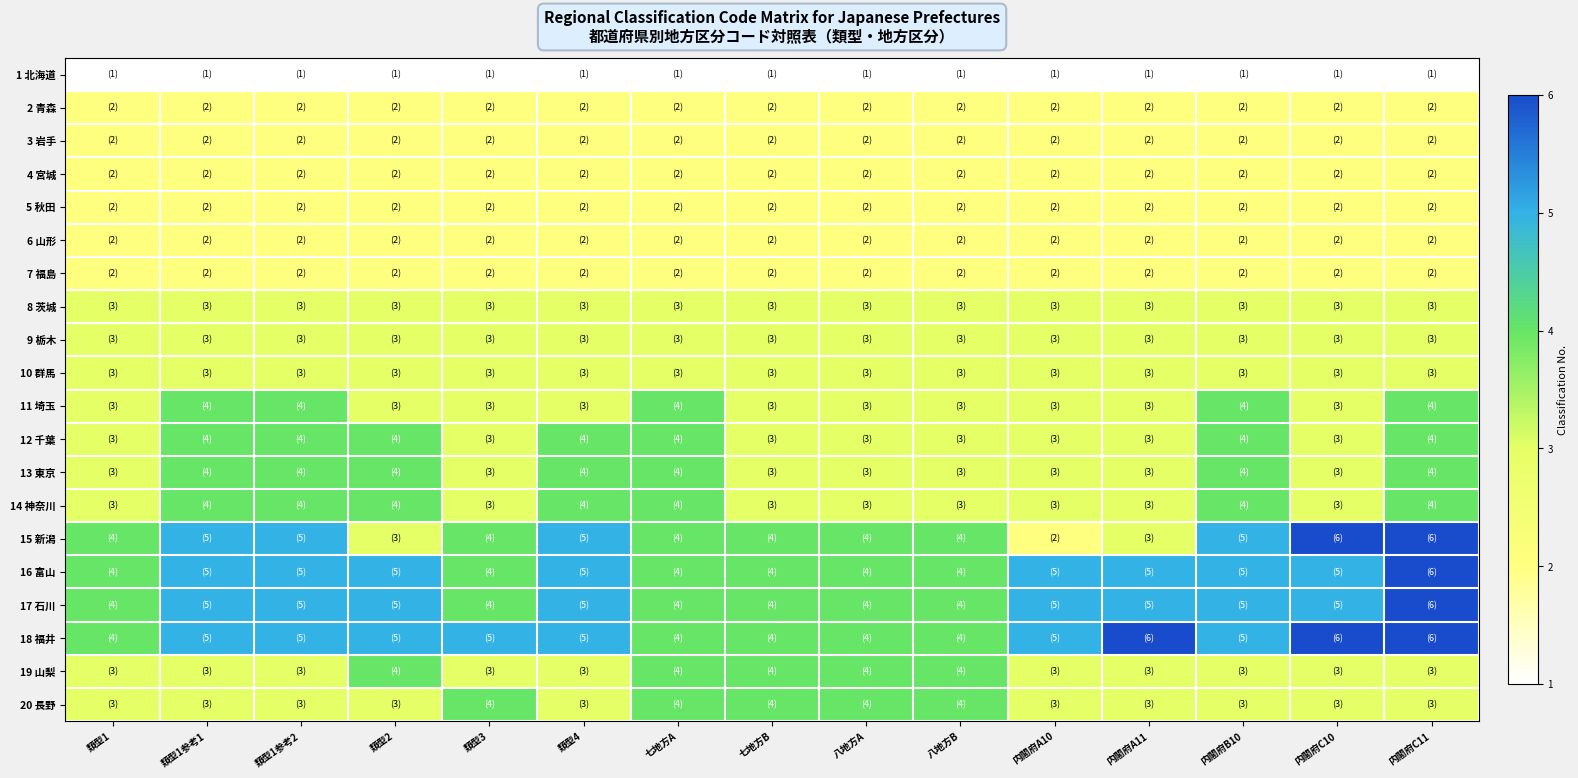

Reading right to left, extract all data points from this chart.

1 北海道: 内閣府C11=1	内閣府C10=1	内閣府B10=1	内閣府A11=1	内閣府A10=1	八地方B=1	八地方A=1	七地方B=1	七地方A=1	類型4=1	類型3=1	類型2=1	類型1参考2=1	類型1参考1=1	類型1=1
2 青森: 内閣府C11=2	内閣府C10=2	内閣府B10=2	内閣府A11=2	内閣府A10=2	八地方B=2	八地方A=2	七地方B=2	七地方A=2	類型4=2	類型3=2	類型2=2	類型1参考2=2	類型1参考1=2	類型1=2
3 岩手: 内閣府C11=2	内閣府C10=2	内閣府B10=2	内閣府A11=2	内閣府A10=2	八地方B=2	八地方A=2	七地方B=2	七地方A=2	類型4=2	類型3=2	類型2=2	類型1参考2=2	類型1参考1=2	類型1=2
4 宮城: 内閣府C11=2	内閣府C10=2	内閣府B10=2	内閣府A11=2	内閣府A10=2	八地方B=2	八地方A=2	七地方B=2	七地方A=2	類型4=2	類型3=2	類型2=2	類型1参考2=2	類型1参考1=2	類型1=2
5 秋田: 内閣府C11=2	内閣府C10=2	内閣府B10=2	内閣府A11=2	内閣府A10=2	八地方B=2	八地方A=2	七地方B=2	七地方A=2	類型4=2	類型3=2	類型2=2	類型1参考2=2	類型1参考1=2	類型1=2
6 山形: 内閣府C11=2	内閣府C10=2	内閣府B10=2	内閣府A11=2	内閣府A10=2	八地方B=2	八地方A=2	七地方B=2	七地方A=2	類型4=2	類型3=2	類型2=2	類型1参考2=2	類型1参考1=2	類型1=2
7 福島: 内閣府C11=2	内閣府C10=2	内閣府B10=2	内閣府A11=2	内閣府A10=2	八地方B=2	八地方A=2	七地方B=2	七地方A=2	類型4=2	類型3=2	類型2=2	類型1参考2=2	類型1参考1=2	類型1=2
8 茨城: 内閣府C11=3	内閣府C10=3	内閣府B10=3	内閣府A11=3	内閣府A10=3	八地方B=3	八地方A=3	七地方B=3	七地方A=3	類型4=3	類型3=3	類型2=3	類型1参考2=3	類型1参考1=3	類型1=3
9 栃木: 内閣府C11=3	内閣府C10=3	内閣府B10=3	内閣府A11=3	内閣府A10=3	八地方B=3	八地方A=3	七地方B=3	七地方A=3	類型4=3	類型3=3	類型2=3	類型1参考2=3	類型1参考1=3	類型1=3
10 群馬: 内閣府C11=3	内閣府C10=3	内閣府B10=3	内閣府A11=3	内閣府A10=3	八地方B=3	八地方A=3	七地方B=3	七地方A=3	類型4=3	類型3=3	類型2=3	類型1参考2=3	類型1参考1=3	類型1=3
11 埼玉: 内閣府C11=4	内閣府C10=3	内閣府B10=4	内閣府A11=3	内閣府A10=3	八地方B=3	八地方A=3	七地方B=3	七地方A=4	類型4=3	類型3=3	類型2=3	類型1参考2=4	類型1参考1=4	類型1=3
12 千葉: 内閣府C11=4	内閣府C10=3	内閣府B10=4	内閣府A11=3	内閣府A10=3	八地方B=3	八地方A=3	七地方B=3	七地方A=4	類型4=4	類型3=3	類型2=4	類型1参考2=4	類型1参考1=4	類型1=3
13 東京: 内閣府C11=4	内閣府C10=3	内閣府B10=4	内閣府A11=3	内閣府A10=3	八地方B=3	八地方A=3	七地方B=3	七地方A=4	類型4=4	類型3=3	類型2=4	類型1参考2=4	類型1参考1=4	類型1=3
14 神奈川: 内閣府C11=4	内閣府C10=3	内閣府B10=4	内閣府A11=3	内閣府A10=3	八地方B=3	八地方A=3	七地方B=3	七地方A=4	類型4=4	類型3=3	類型2=4	類型1参考2=4	類型1参考1=4	類型1=3
15 新潟: 内閣府C11=6	内閣府C10=6	内閣府B10=5	内閣府A11=3	内閣府A10=2	八地方B=4	八地方A=4	七地方B=4	七地方A=4	類型4=5	類型3=4	類型2=3	類型1参考2=5	類型1参考1=5	類型1=4
16 富山: 内閣府C11=6	内閣府C10=5	内閣府B10=5	内閣府A11=5	内閣府A10=5	八地方B=4	八地方A=4	七地方B=4	七地方A=4	類型4=5	類型3=4	類型2=5	類型1参考2=5	類型1参考1=5	類型1=4
17 石川: 内閣府C11=6	内閣府C10=5	内閣府B10=5	内閣府A11=5	内閣府A10=5	八地方B=4	八地方A=4	七地方B=4	七地方A=4	類型4=5	類型3=4	類型2=5	類型1参考2=5	類型1参考1=5	類型1=4
18 福井: 内閣府C11=6	内閣府C10=6	内閣府B10=5	内閣府A11=6	内閣府A10=5	八地方B=4	八地方A=4	七地方B=4	七地方A=4	類型4=5	類型3=5	類型2=5	類型1参考2=5	類型1参考1=5	類型1=4
19 山梨: 内閣府C11=3	内閣府C10=3	内閣府B10=3	内閣府A11=3	内閣府A10=3	八地方B=4	八地方A=4	七地方B=4	七地方A=4	類型4=3	類型3=3	類型2=4	類型1参考2=3	類型1参考1=3	類型1=3
20 長野: 内閣府C11=3	内閣府C10=3	内閣府B10=3	内閣府A11=3	内閣府A10=3	八地方B=4	八地方A=4	七地方B=4	七地方A=4	類型4=3	類型3=4	類型2=3	類型1参考2=3	類型1参考1=3	類型1=3